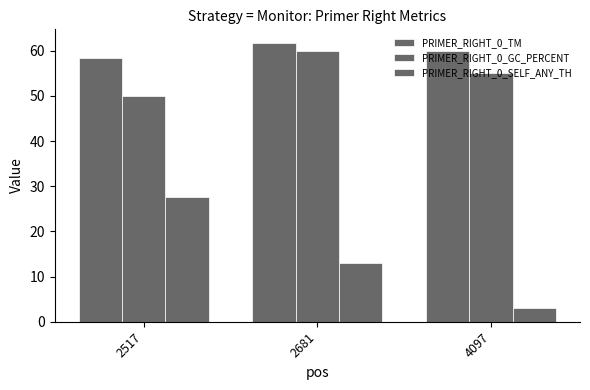

How many values in the PRIMER_RIGHT_0_GC_PERCENT series are below 55?

1